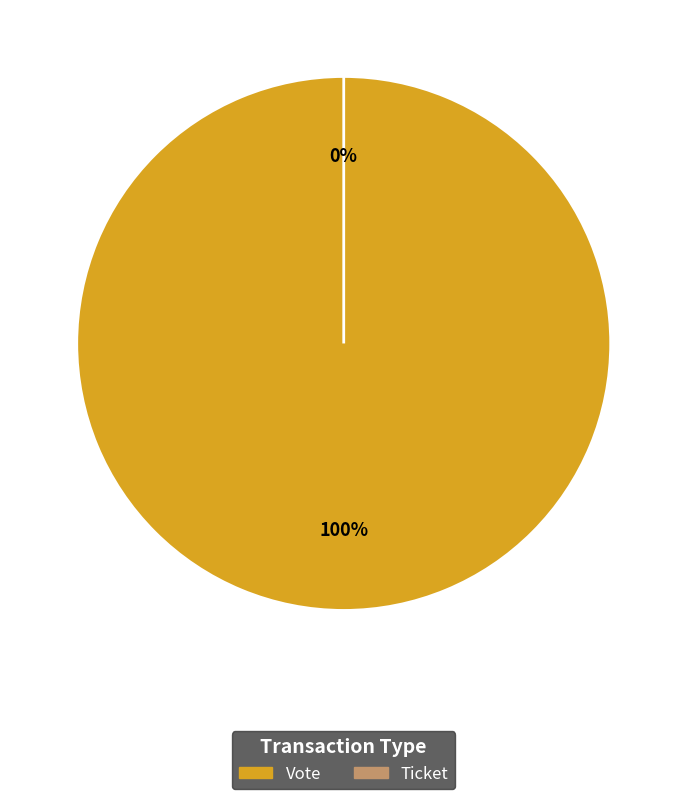

Combined, what portion of the pie is Ticket and Vote?

100.0%